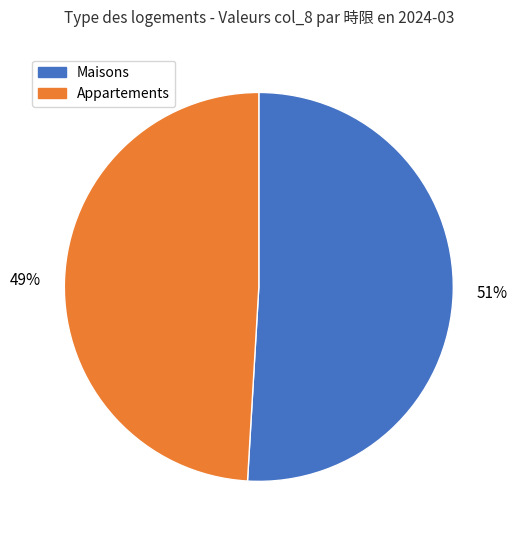

Does any single category account for the majority?

Yes